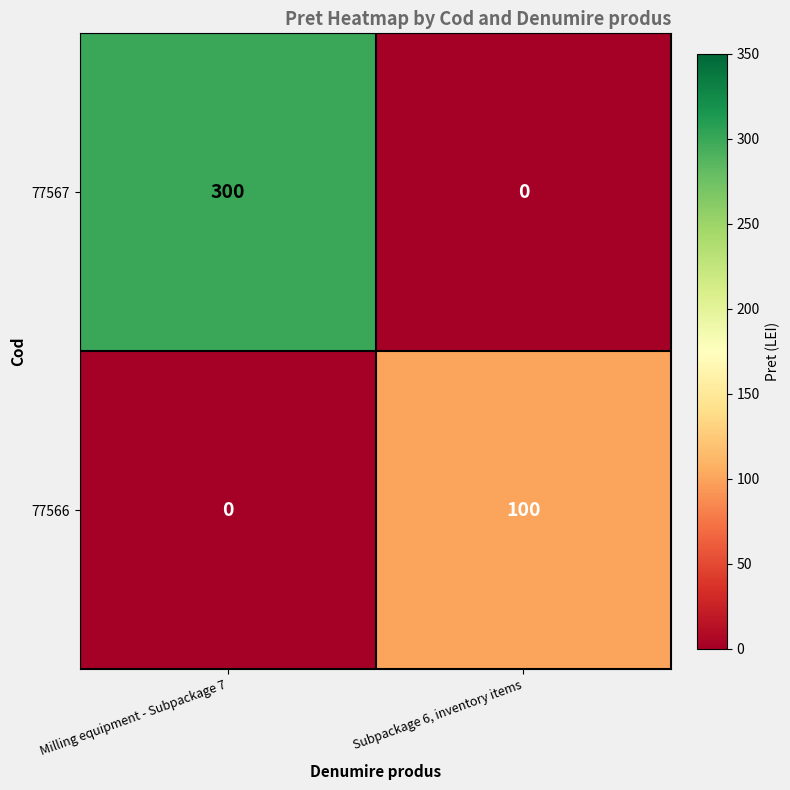

The value of 77566 at Subpackage 6, inventory items is 140. True or false?

False